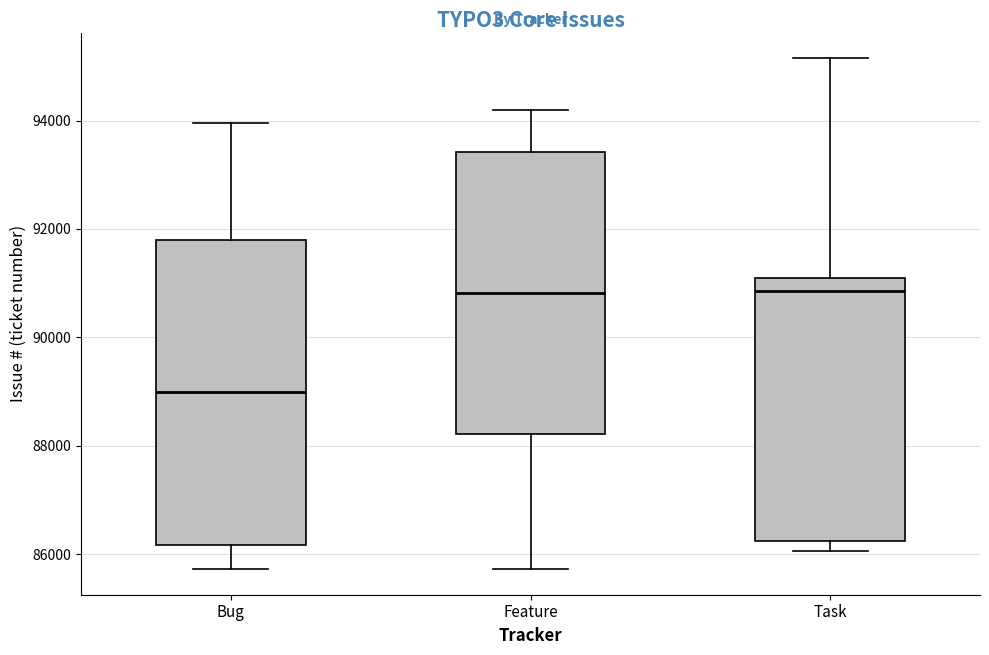

Which box's median line is the lowest?

Bug